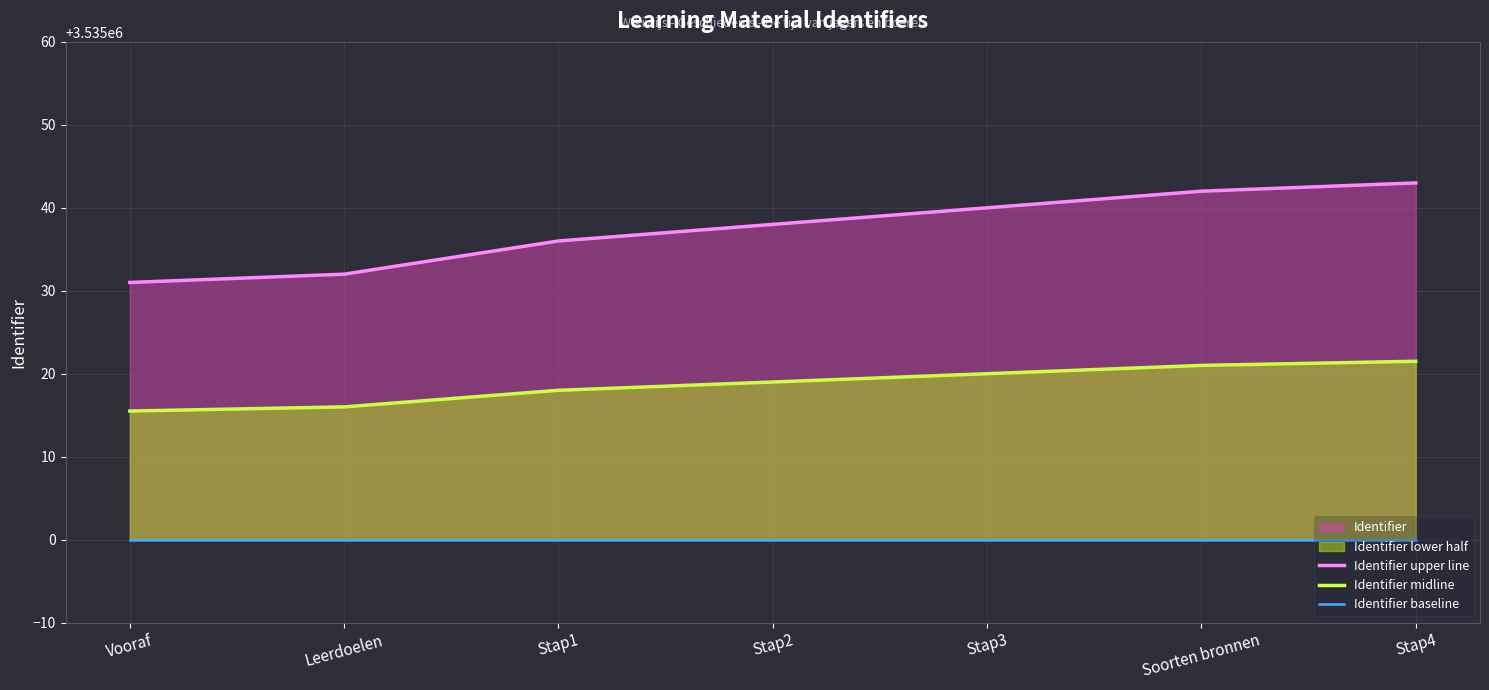

How many data points in Identifier upper line are less than 3535038?

3